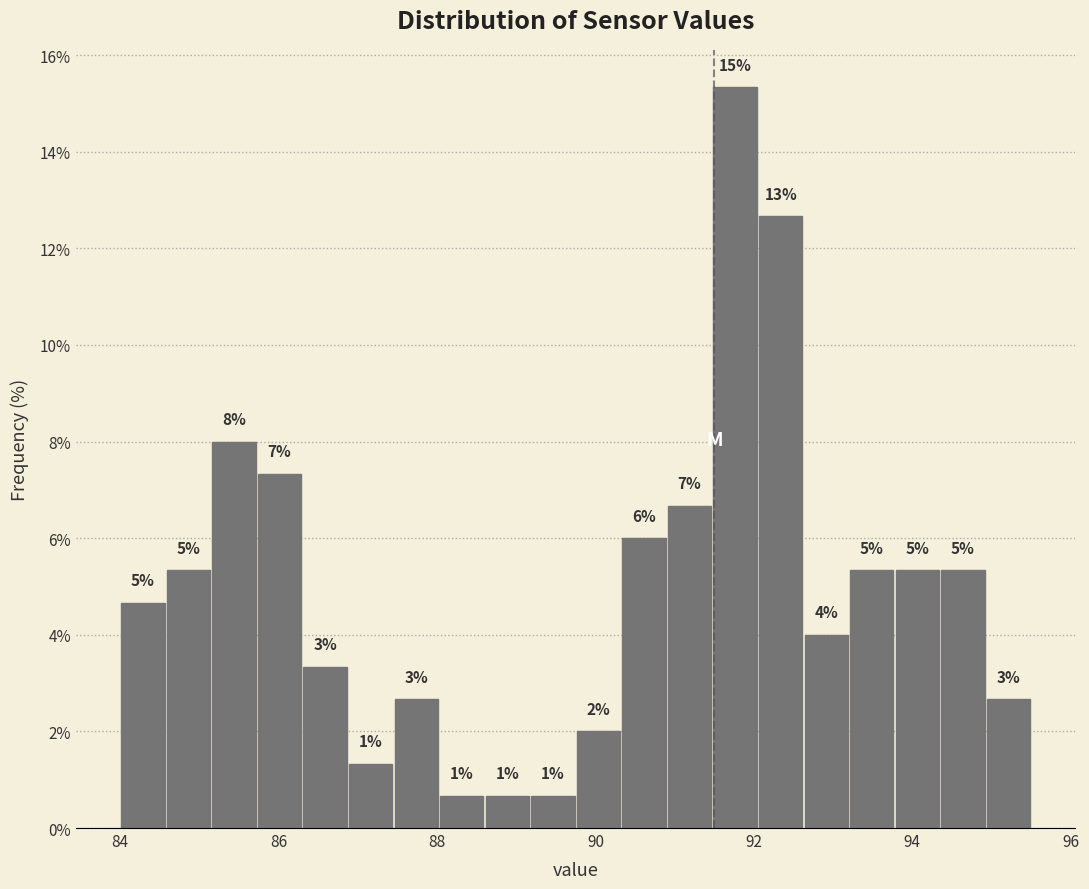

Around what value on the x-axis is the tallest bar? Give the approximate position of its centre, as read against the axis.

91.8